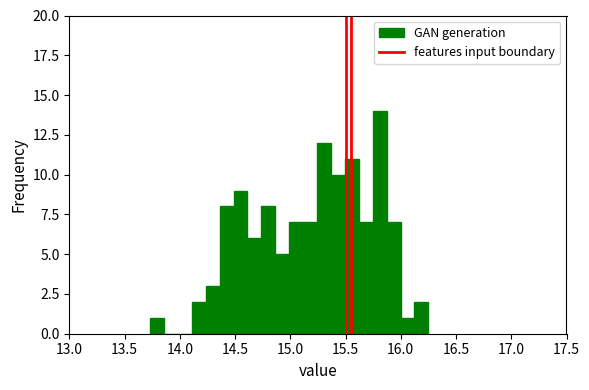

Around what value on the x-axis is the tallest bar? Give the approximate position of its centre, as read against the axis.

15.80